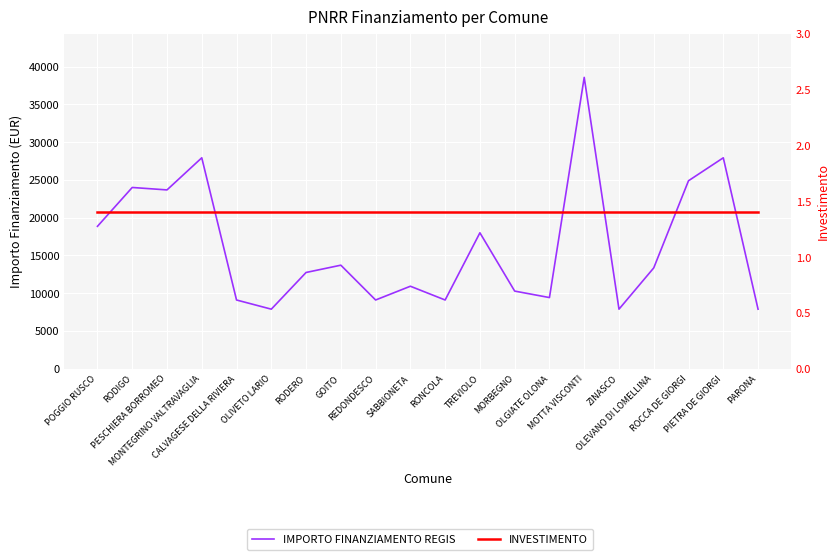

At which label is IMPORTO FINANZIAMENTO REGIS closest to 23228?

PESCHIERA BORROMEO